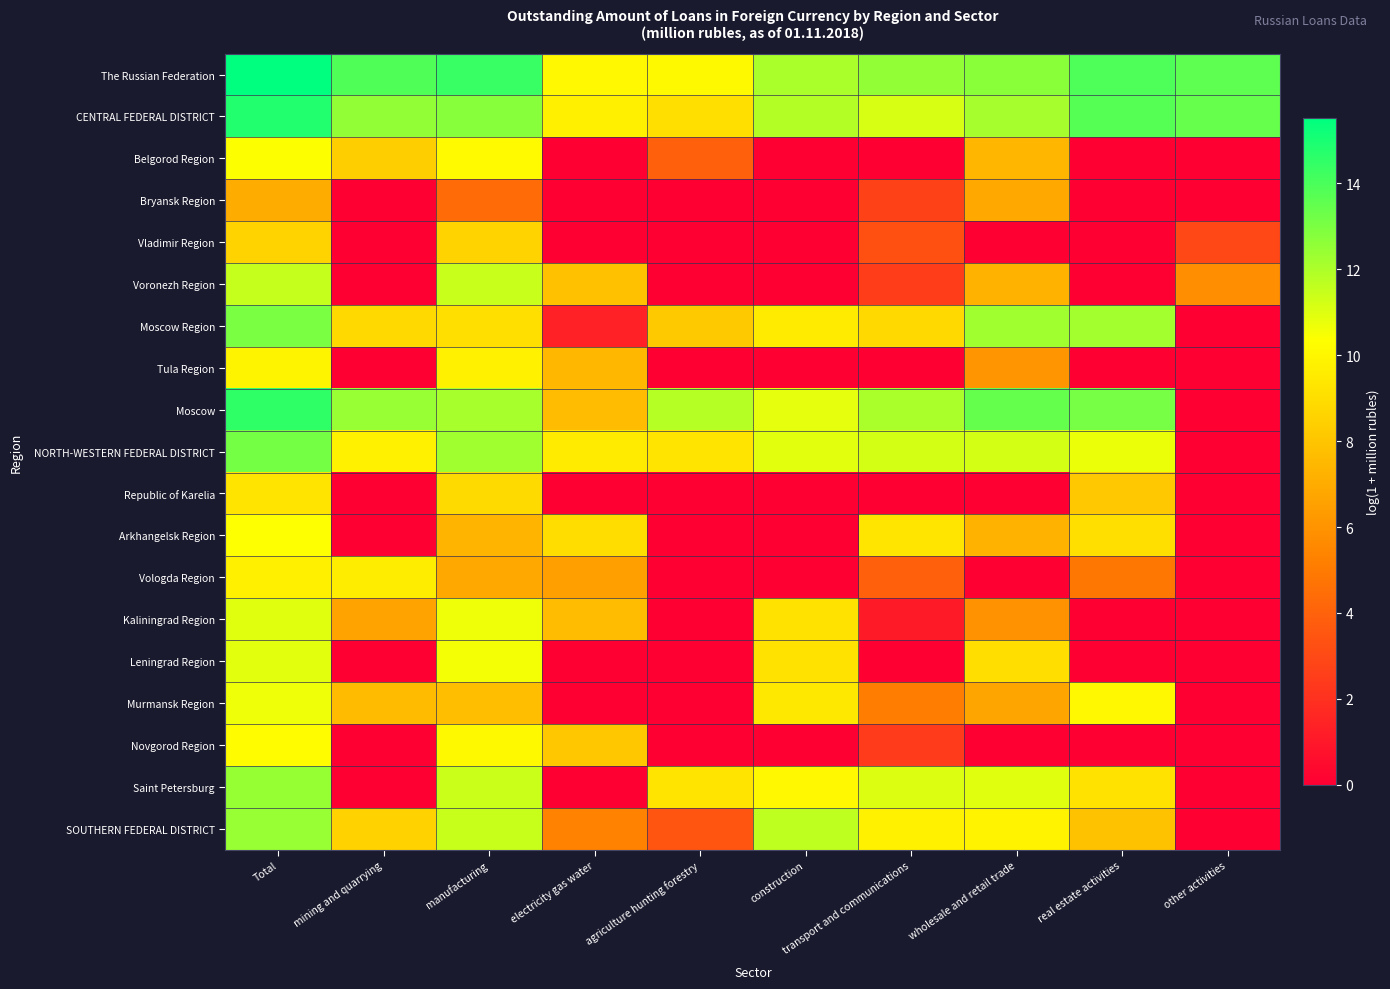

Which series has the largest total across all categories?

The Russian Federation